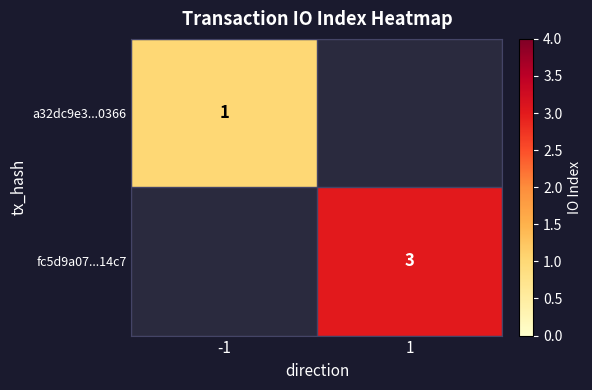

Which has a higher value, -1 or 1?

1